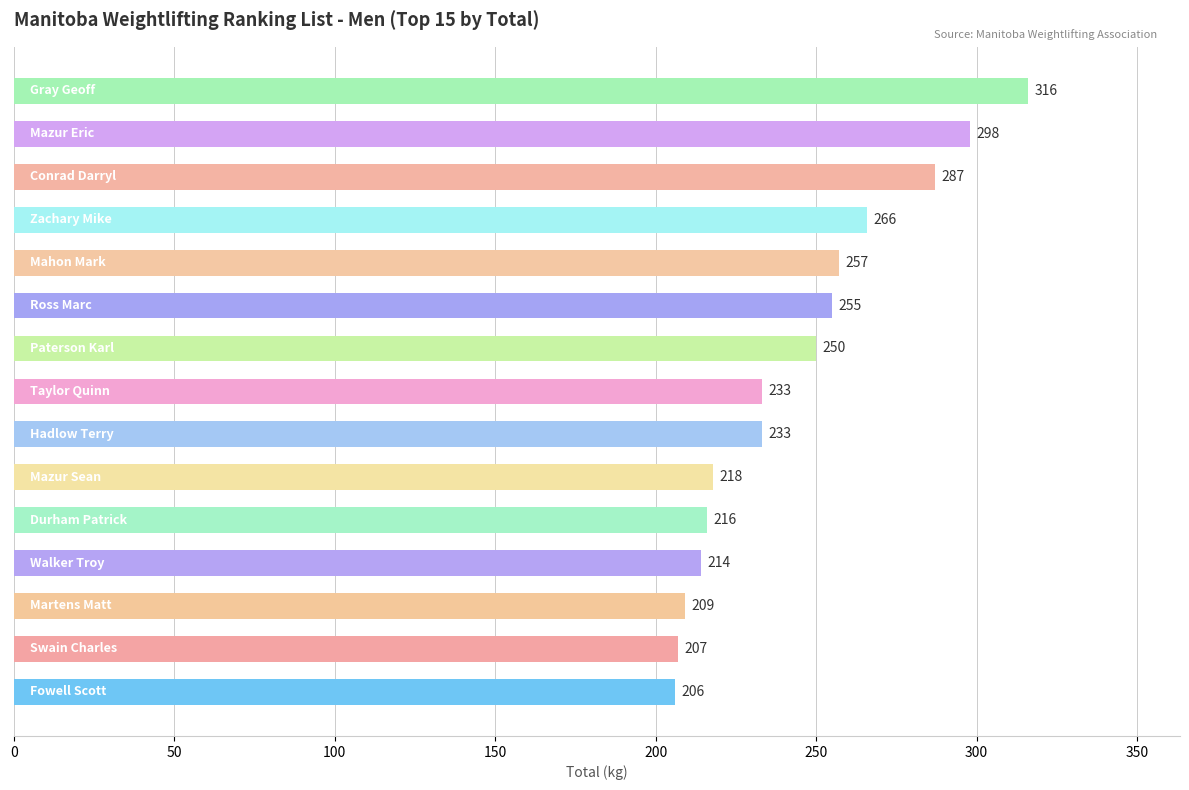

What is the average value?

244